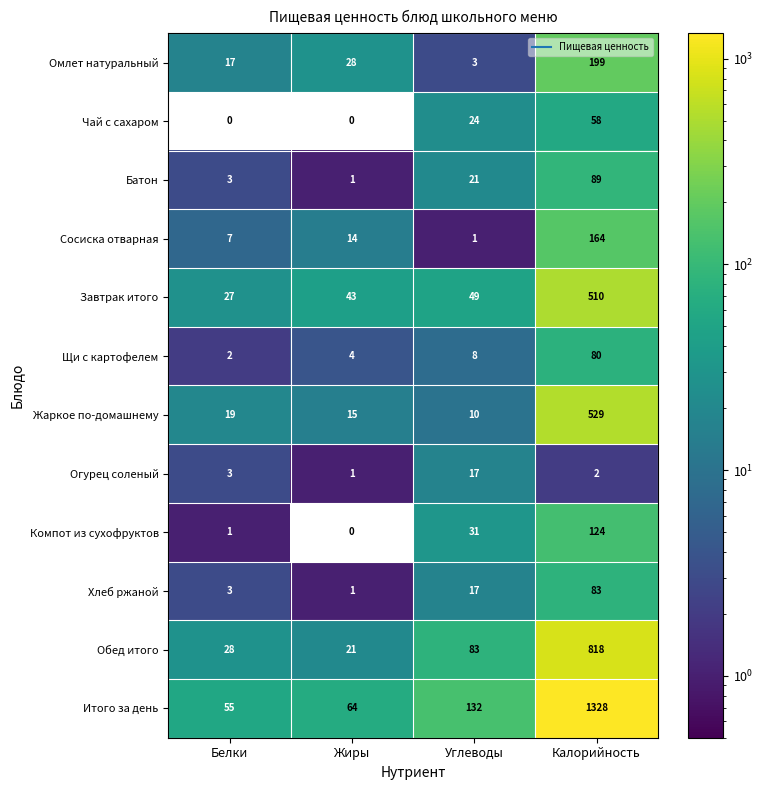

Which series has the largest total across all categories?

Итого за день